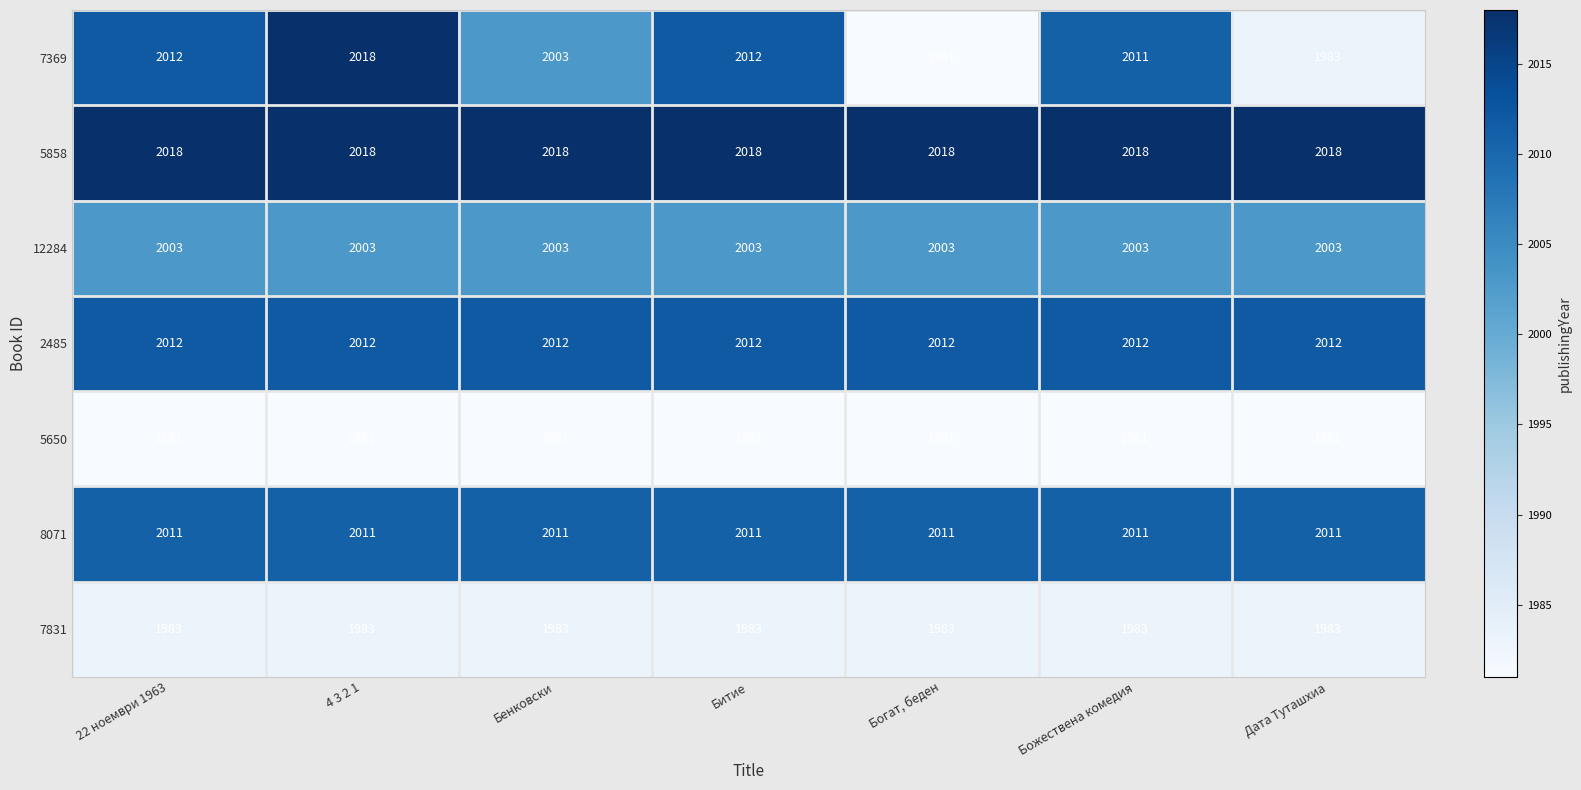

What is the average value of the 8071 series?

2011